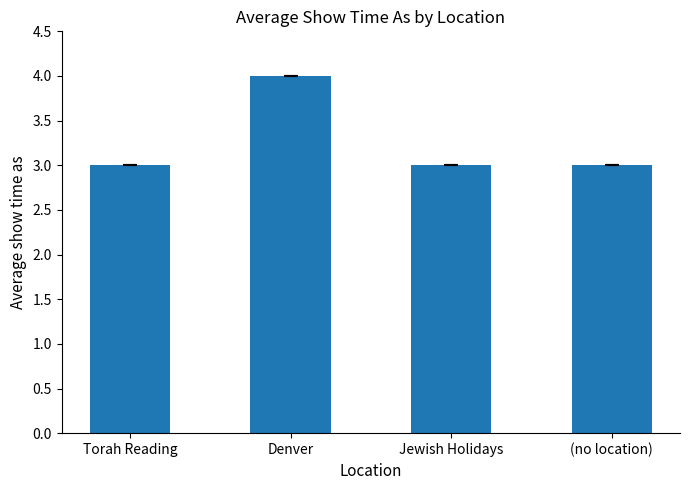

At which category does the chart reach its peak across all series?

Denver